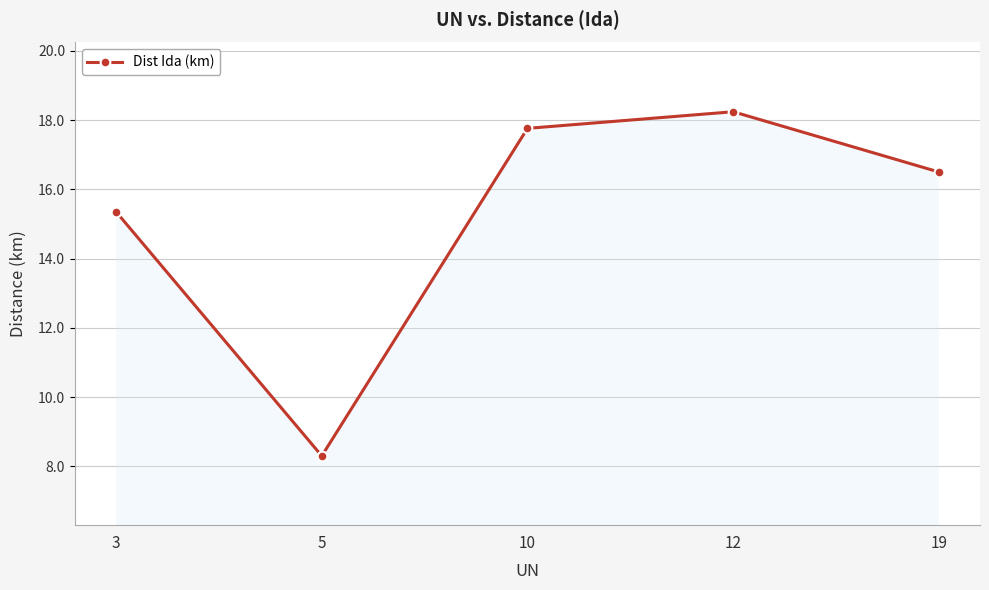

What value does the data have at 10?

17.8